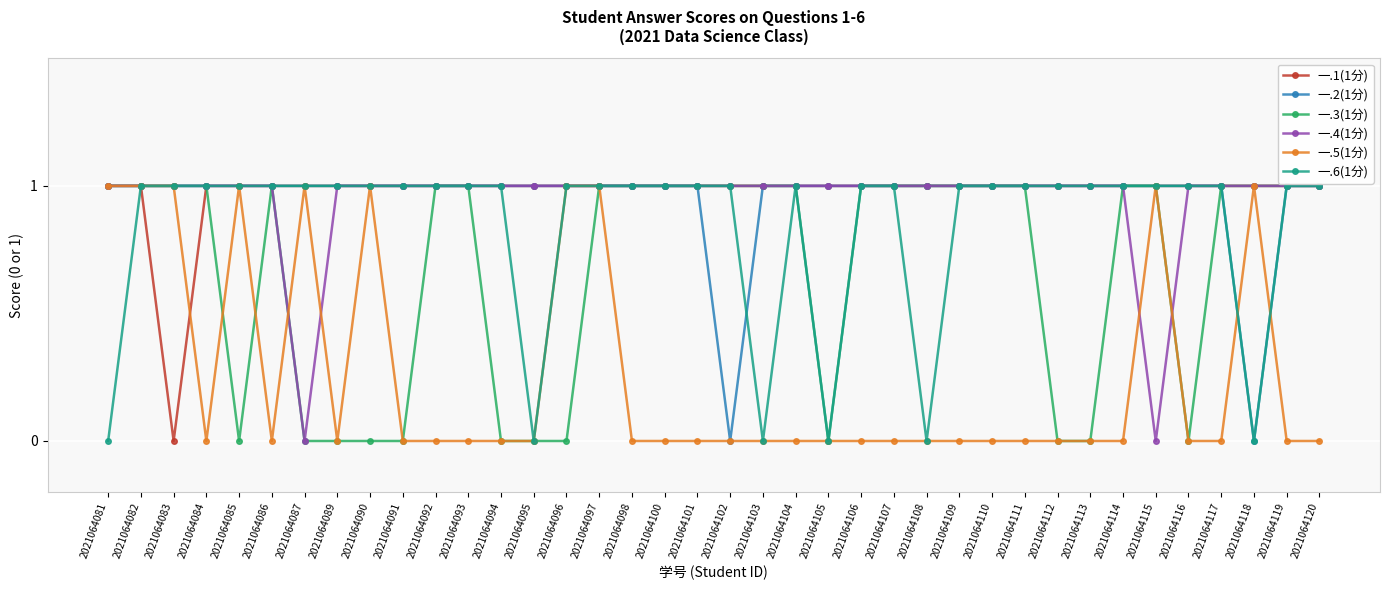

What is the value of the 一.4(1分) point at the 5th from the left?

1